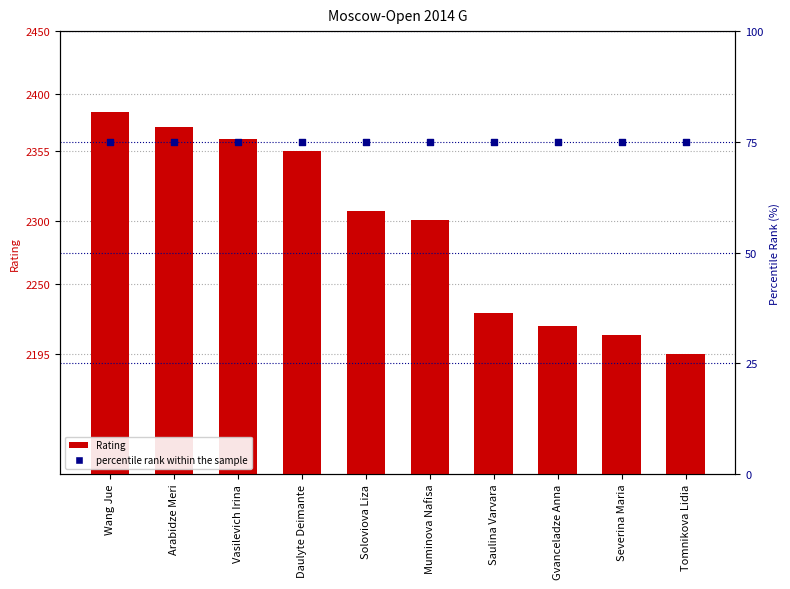

Which series contains the lowest Y value?

percentile rank within the sample